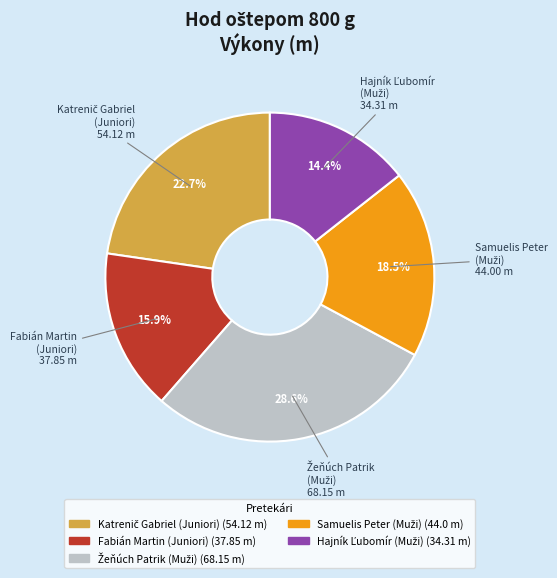

Is there a majority slice in this chart?

No